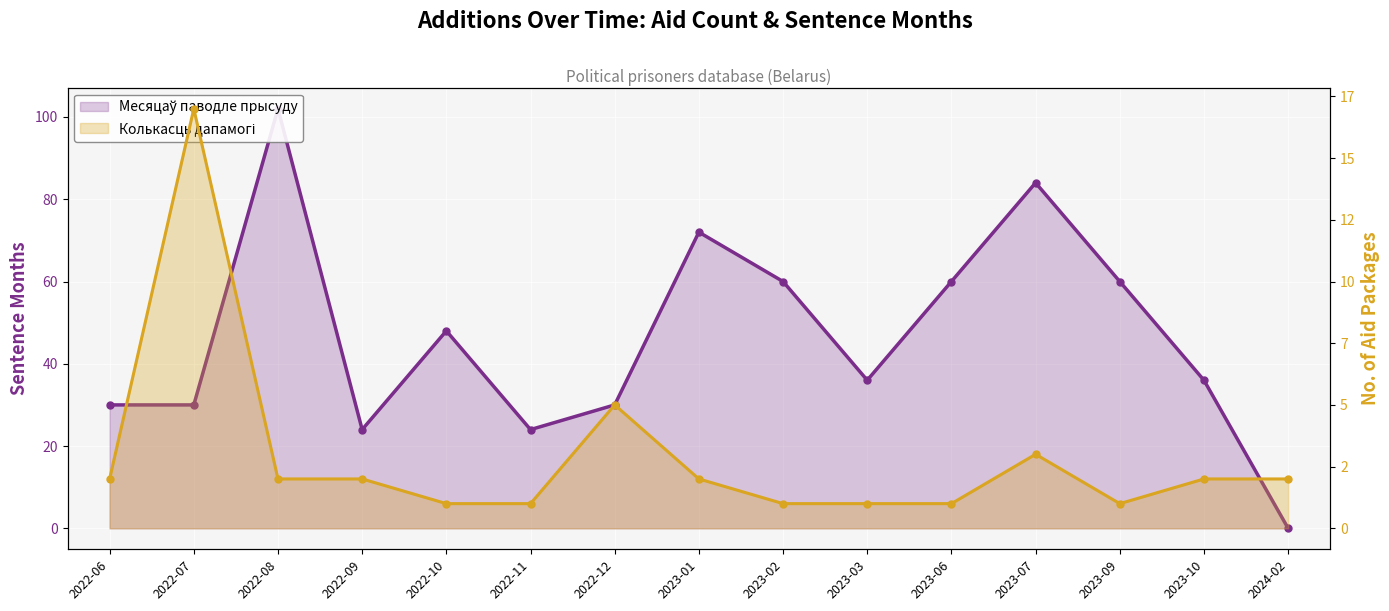

Where is Месяцаў паводле прысуду nearest to the value 51?

2022-10